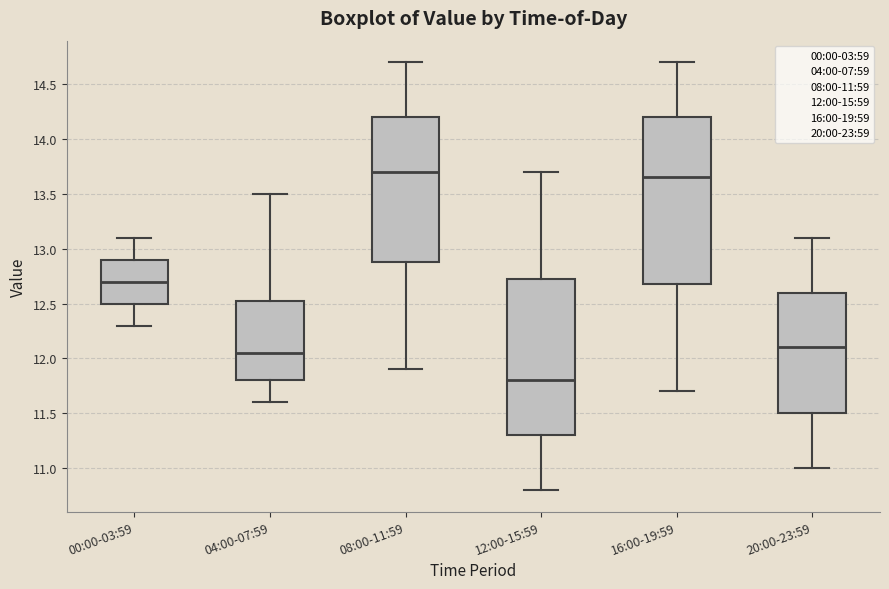

Reading left to right, transcribe this box plot: for each box, give where its median line is, the range the box spans, and where its two whiskers end, as read against the y-axis. The values are not printed on the chart, so give them approximately, as read against the axis.

00:00-03:59: median 12.70, box 12.50 to 12.90, whiskers 12.30 to 13.10
04:00-07:59: median 12.05, box 11.80 to 12.55, whiskers 11.60 to 13.50
08:00-11:59: median 13.70, box 12.90 to 14.20, whiskers 11.90 to 14.70
12:00-15:59: median 11.80, box 11.30 to 12.75, whiskers 10.80 to 13.70
16:00-19:59: median 13.65, box 12.70 to 14.20, whiskers 11.70 to 14.70
20:00-23:59: median 12.10, box 11.50 to 12.60, whiskers 11.00 to 13.10